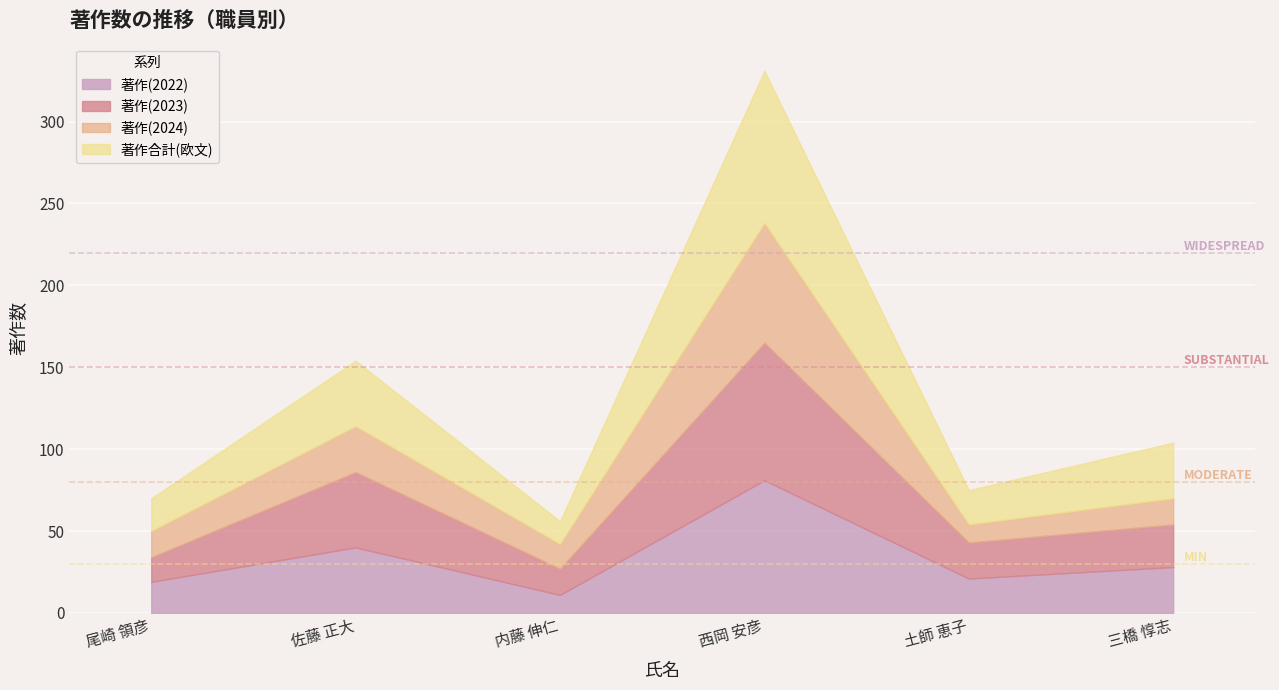

Which series has the widest spread of values?

著作合計(欧文)